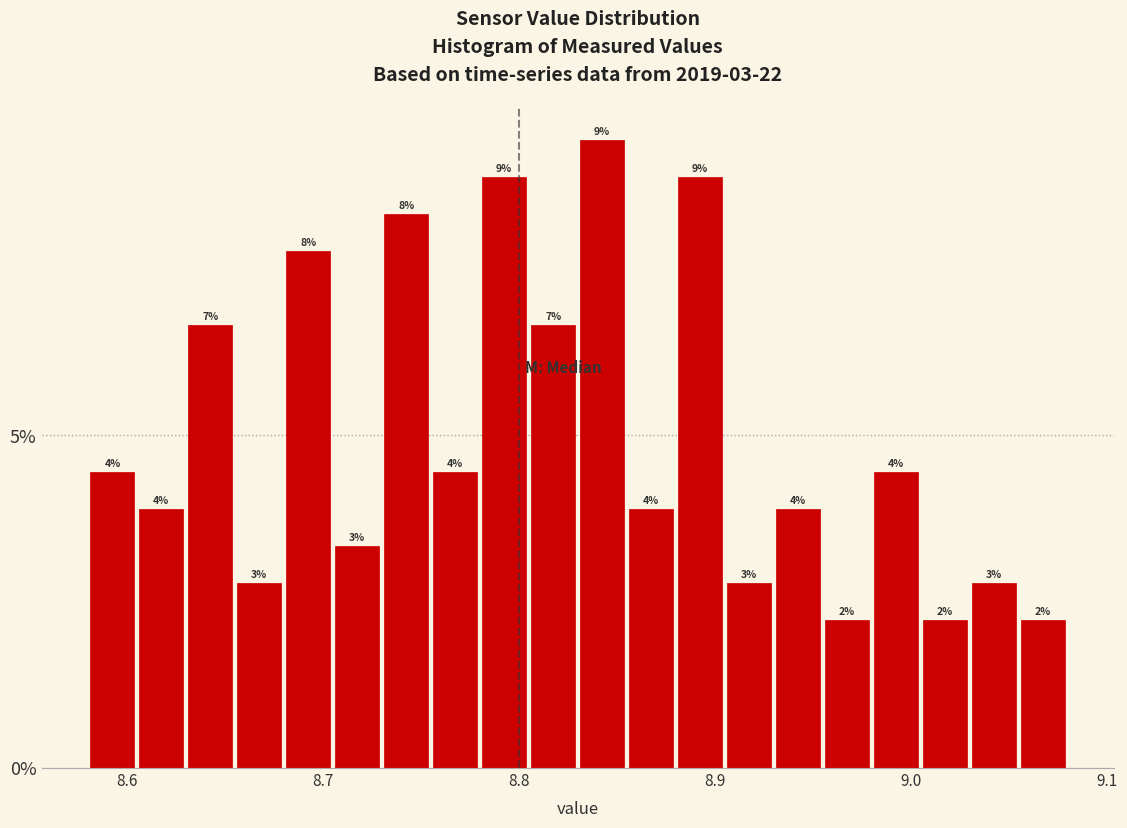

Read against the x-axis, roughly where is the centre of the tallest bar?

8.84